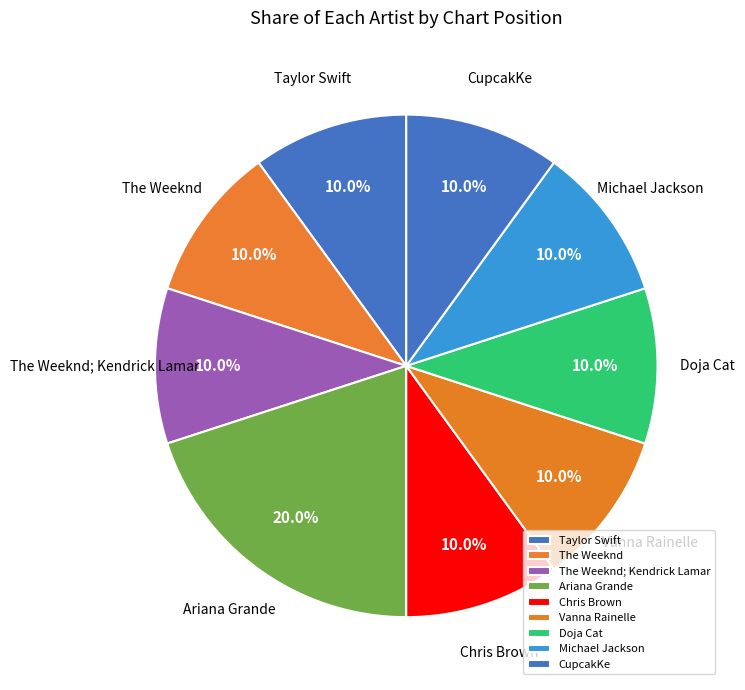

What is the largest slice in the pie chart?

Ariana Grande